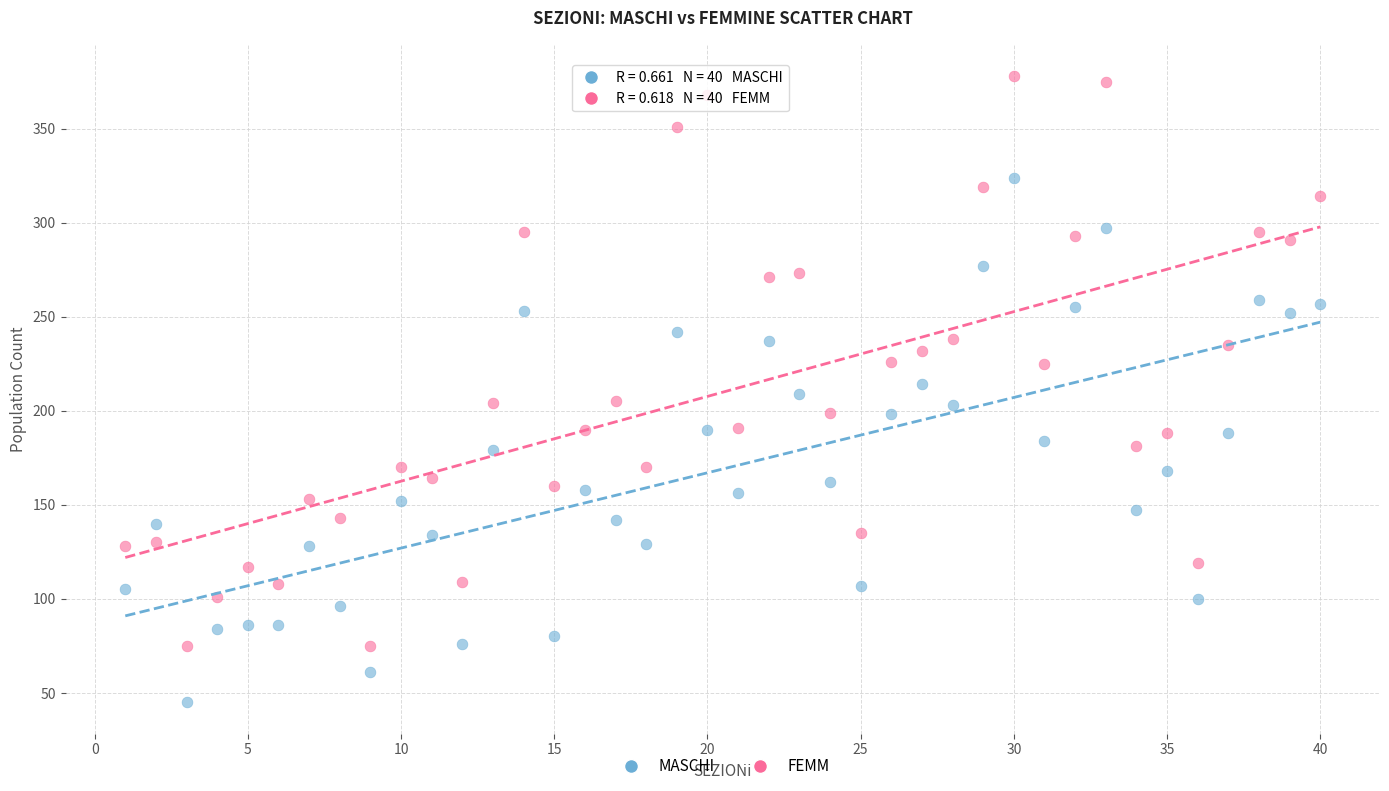

Which series has the largest Y range (max minus min)?

FEMM